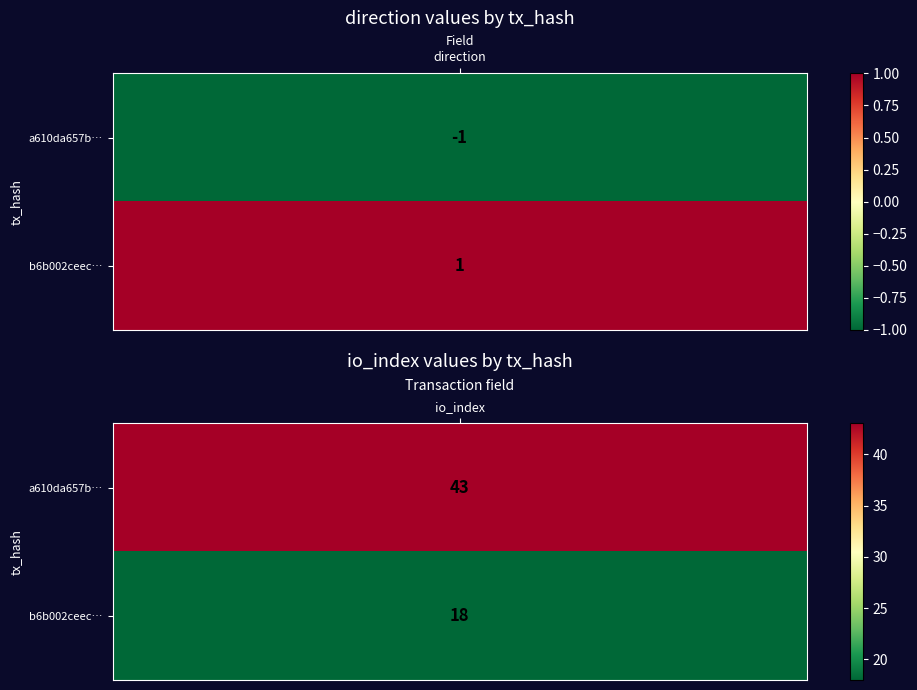

Reading right to left, list all the values displayed in this chart.

a610da657bc20aa3f461e592b26597c25fceea5: 1=43	0=-1
b6b002ceec7d8afe27aa269f76218cbe6ca6a75: 1=18	0=1